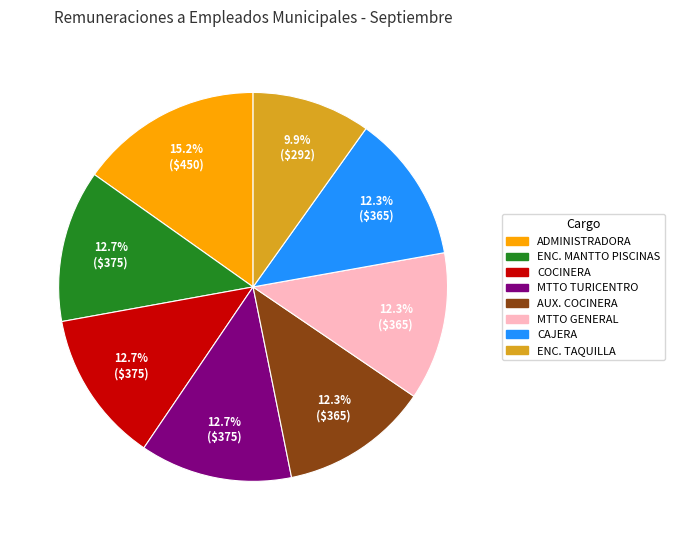

Which category has the smallest portion of the pie?

ENC. TAQUILLA